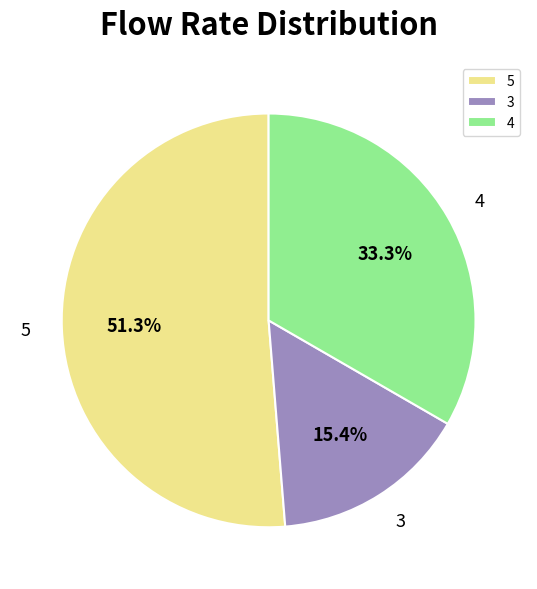

Rank the categories by value from lowest to highest.

3, 4, 5